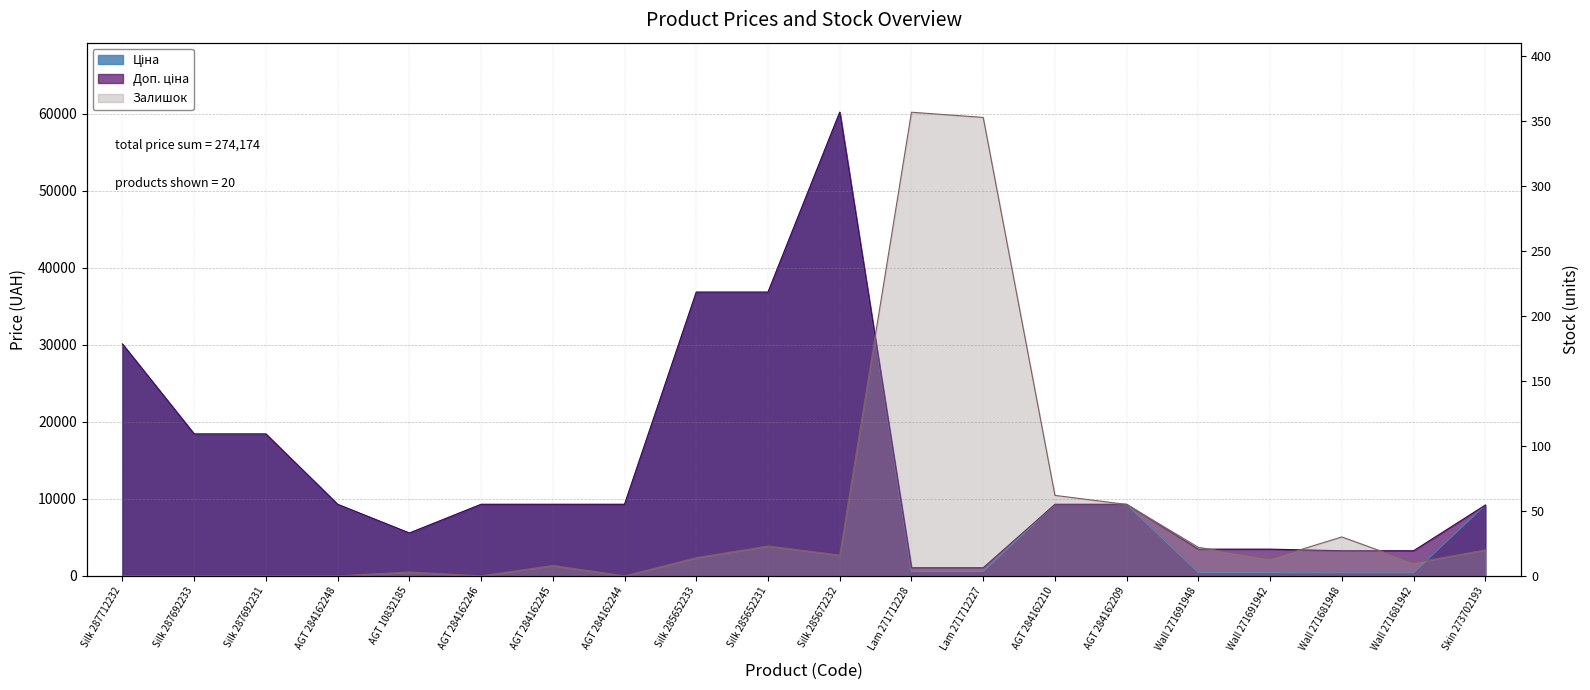

Rank the series by their maximum value, from lowest to highest.

Залишок, Ціна, Доп. ціна